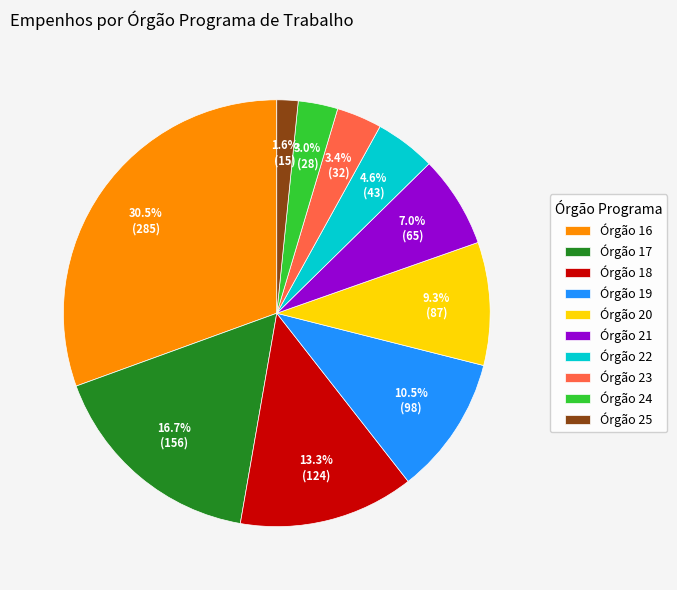

Does any single category account for the majority?

No